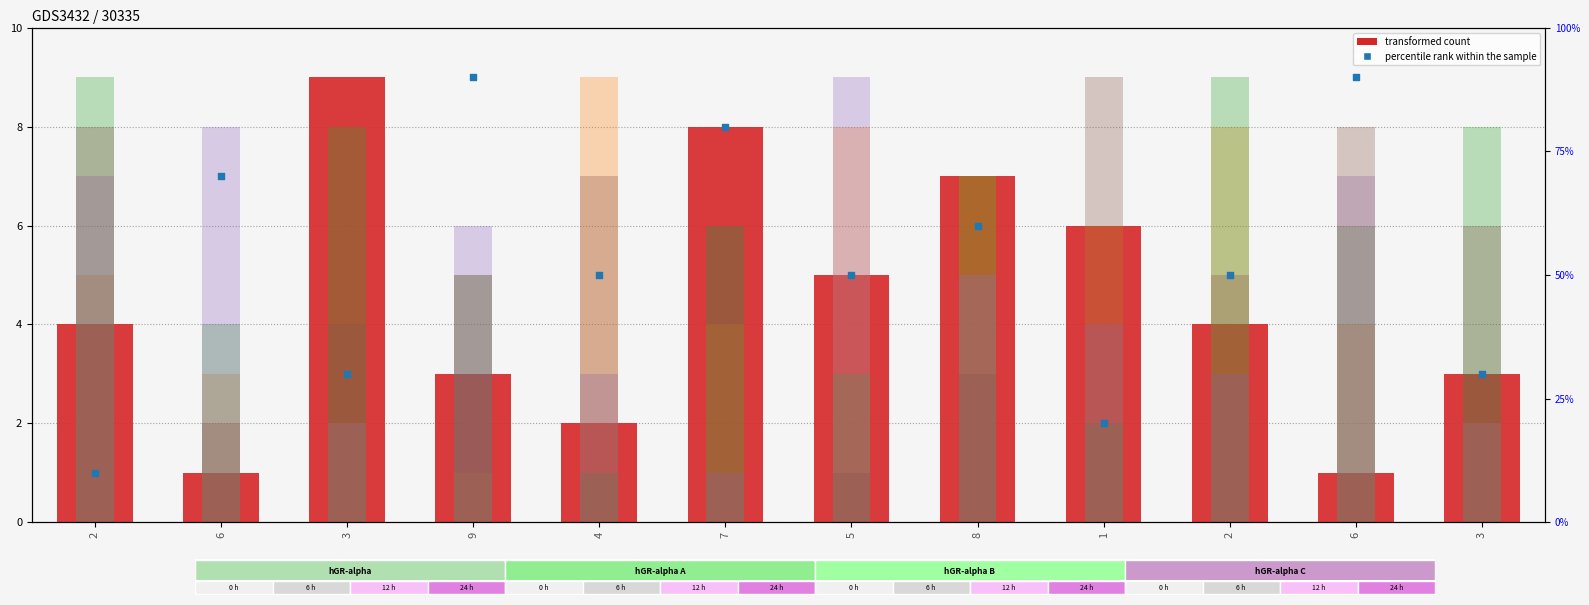

Which series has the widest spread of Y values?

col_3